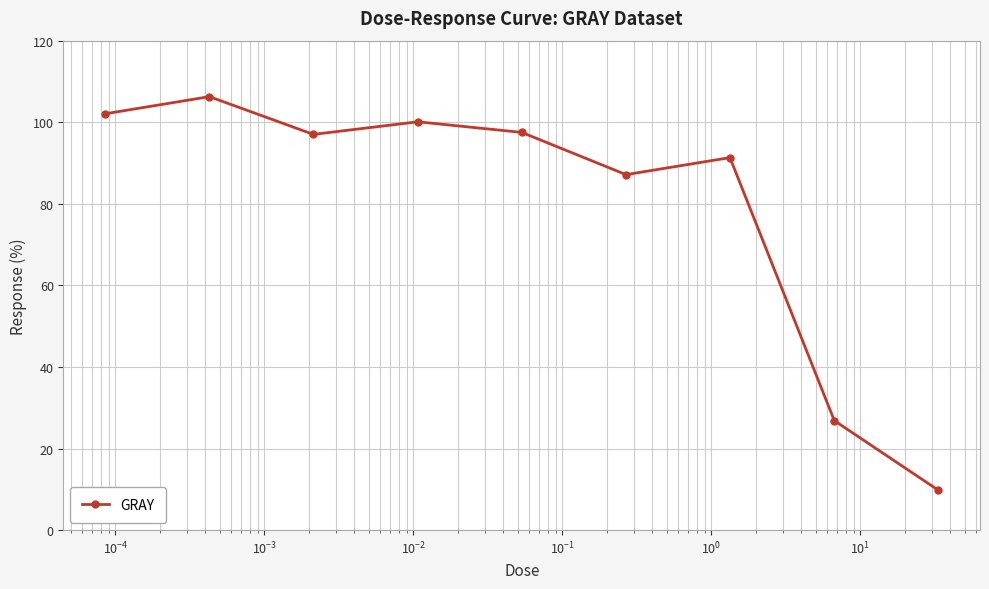

What is the difference between the second highest and minimum values?

92.3